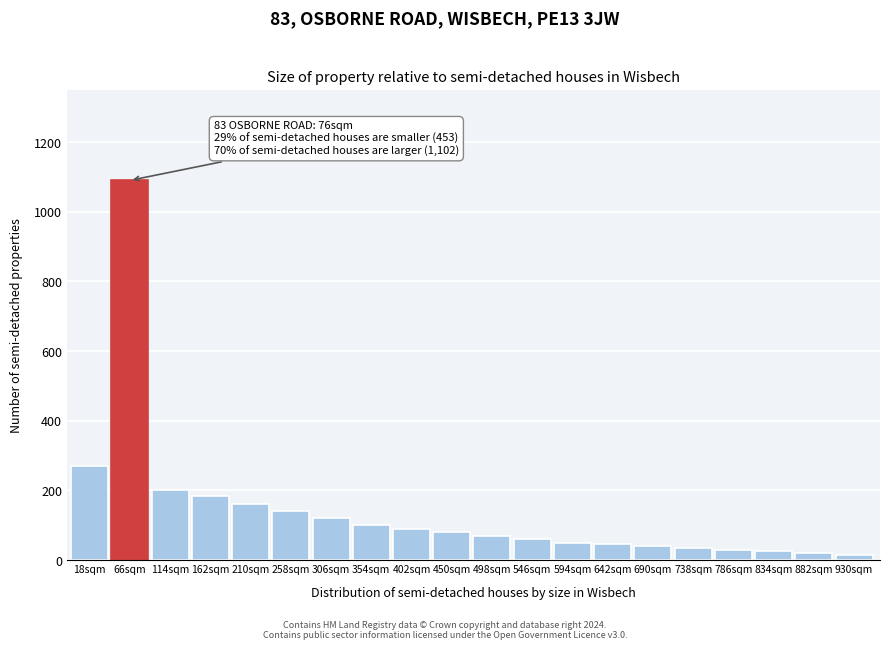

What is the average value?

141